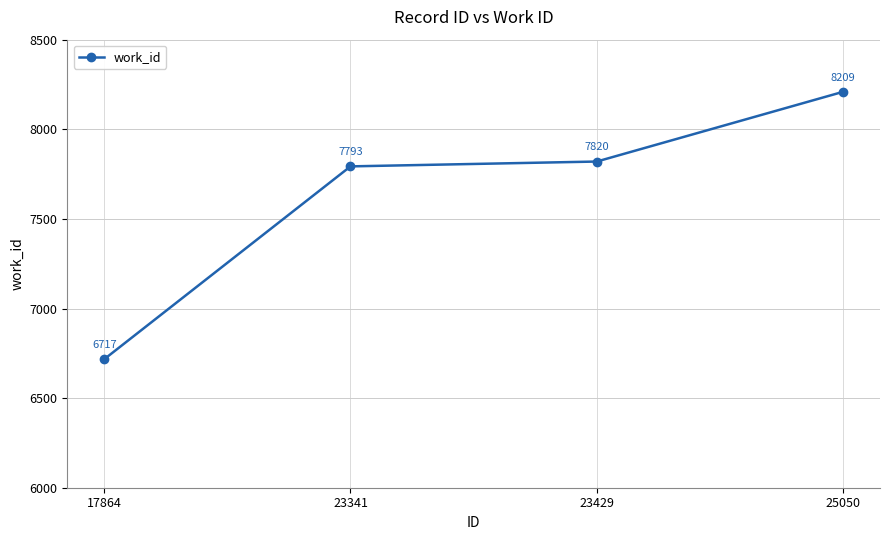

True or false: the data shows 7820 at 23429.

True